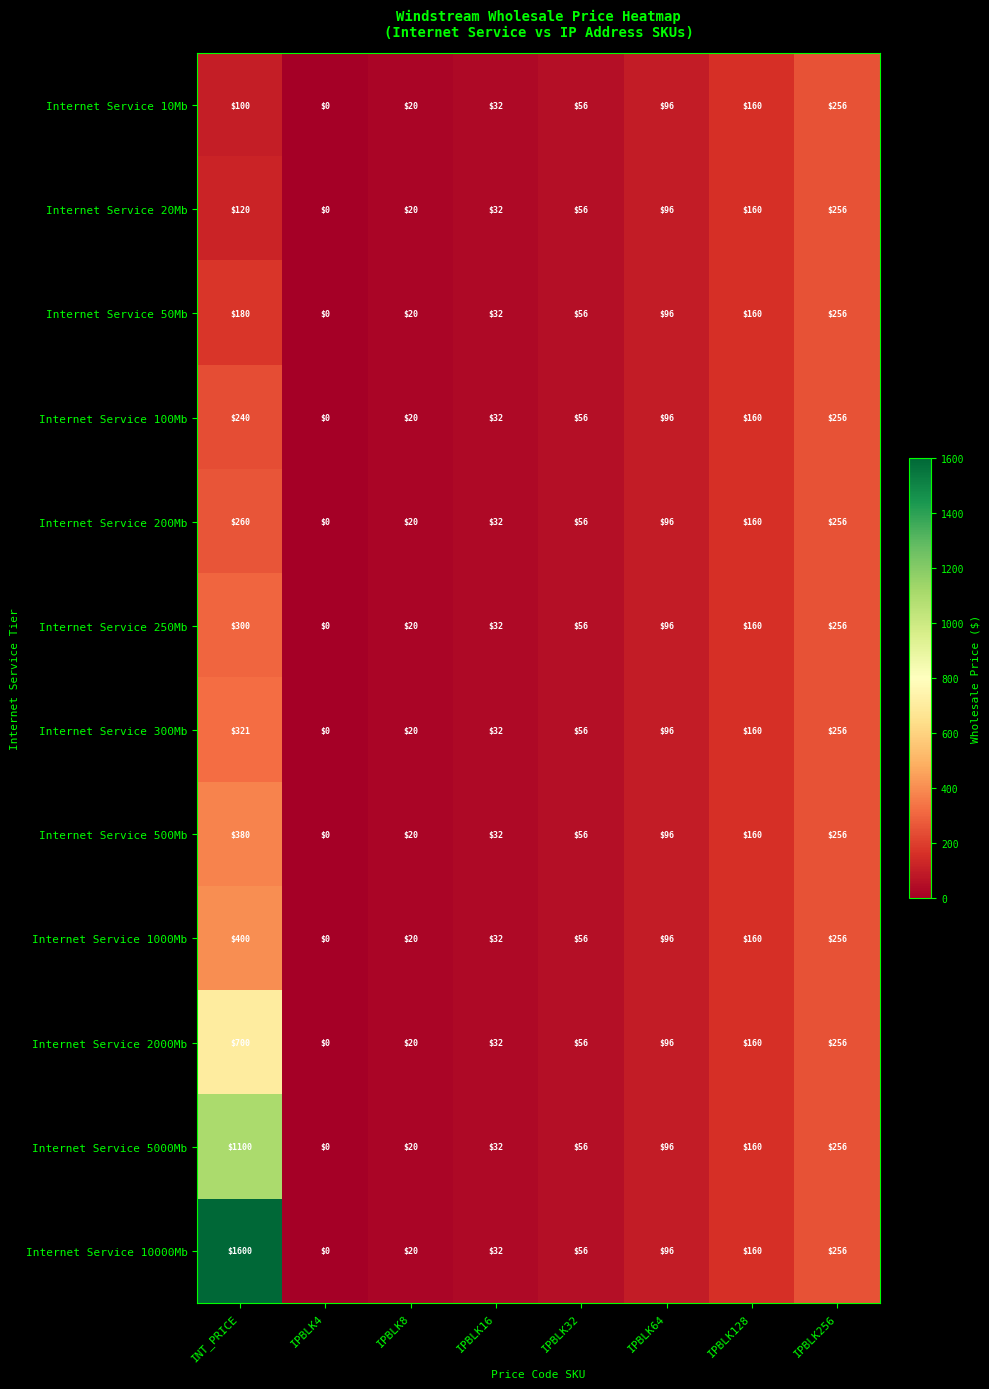

What is the sum of the Internet Service 500Mb values at IPBLK64 and IPBLK128?

256